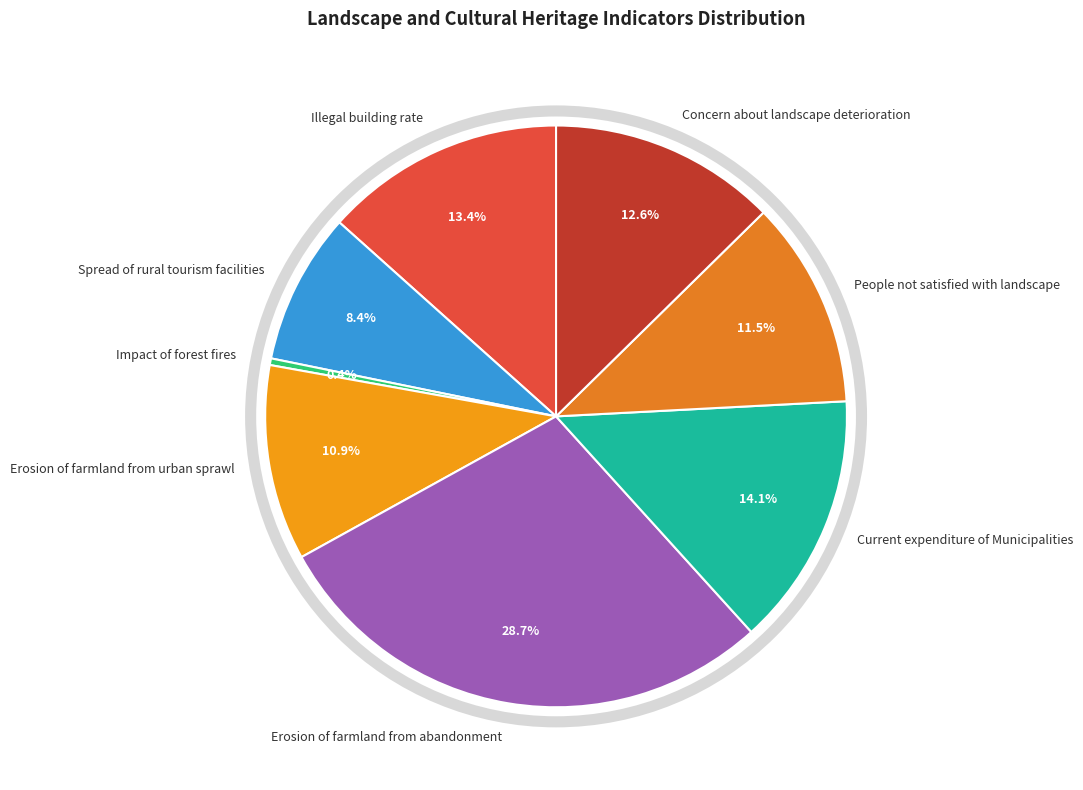

Rank the categories by value from lowest to highest.

Impact of forest fires, Spread of rural tourism facilities, Erosion of farmland from urban sprawl, People not satisfied with landscape, Concern about landscape deterioration, Illegal building rate, Current expenditure of Municipalities, Erosion of farmland from abandonment